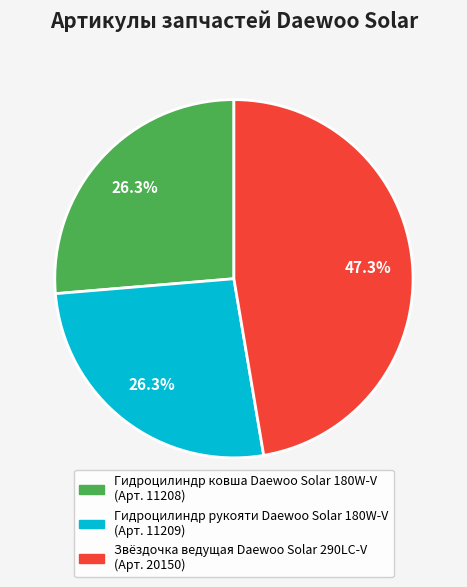

Is Гидроцилиндр рукояти Daewoo Solar 180W-V the majority of the pie?

No